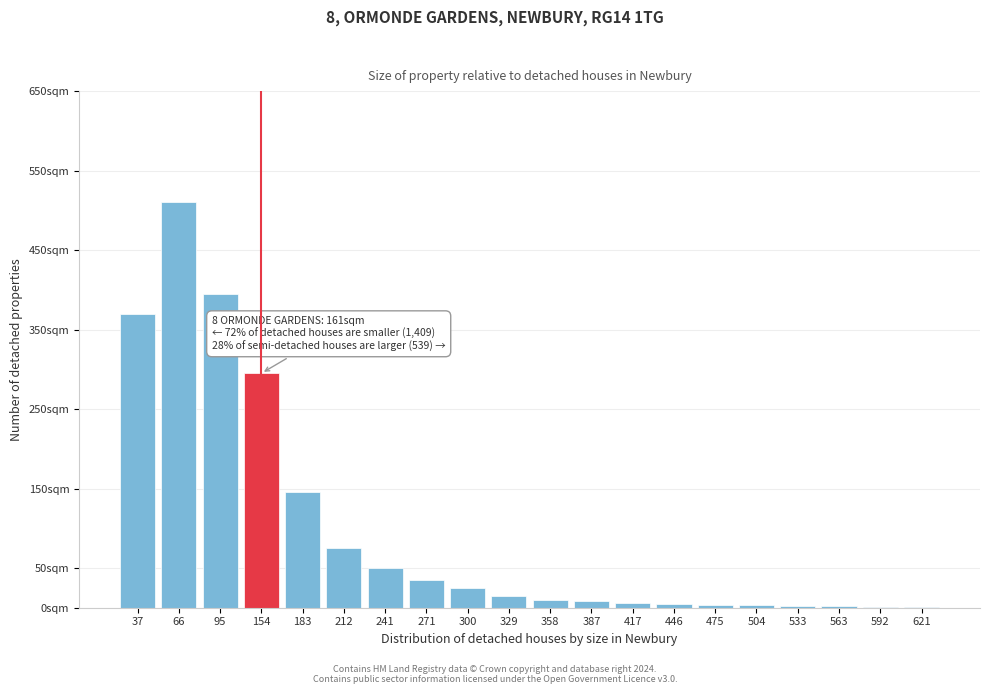

Are the bars horizontal?

No